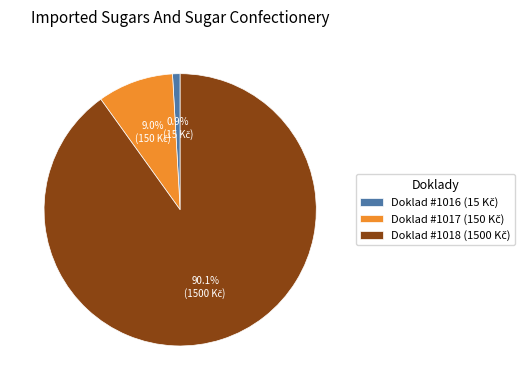

To the nearest percent, what is the combined percentage of Doklad #1016 and Doklad #1018?

91%